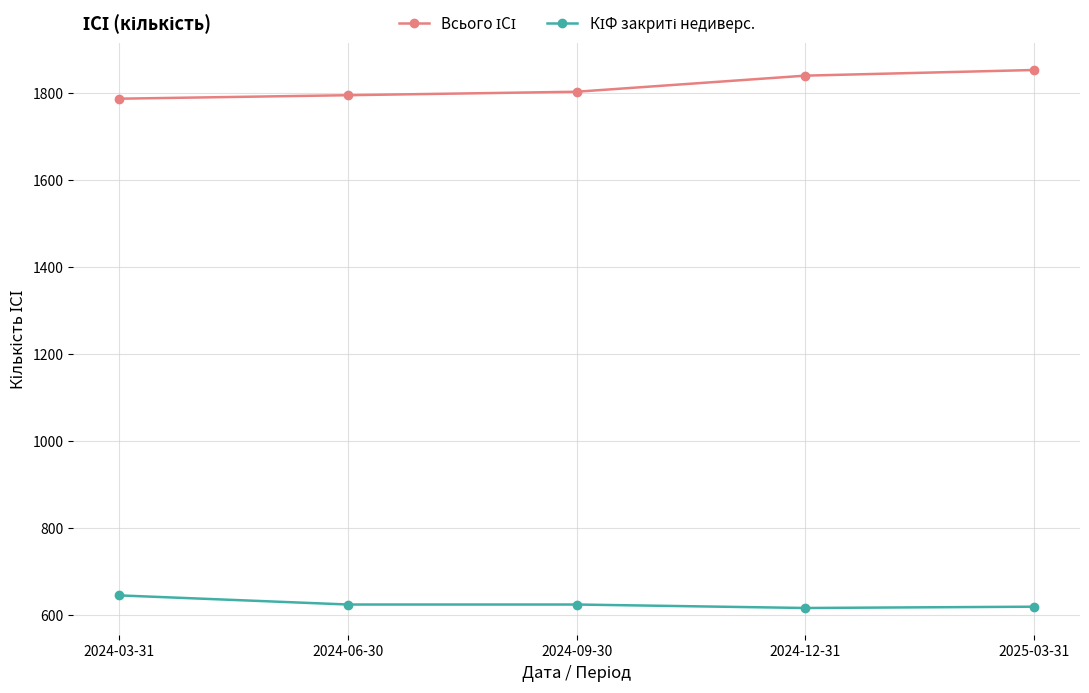

What is the spread (max minus min) of values at 2025-03-31?

1234